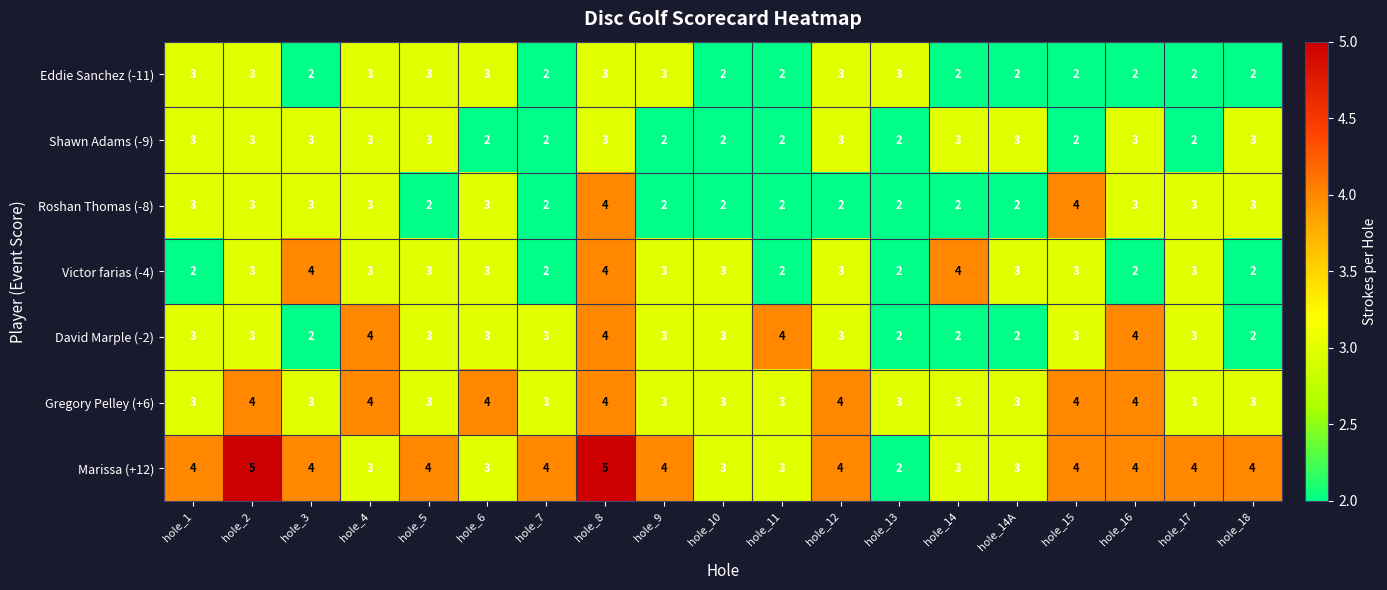

Which series has the widest spread of values?

Marissa (+12)